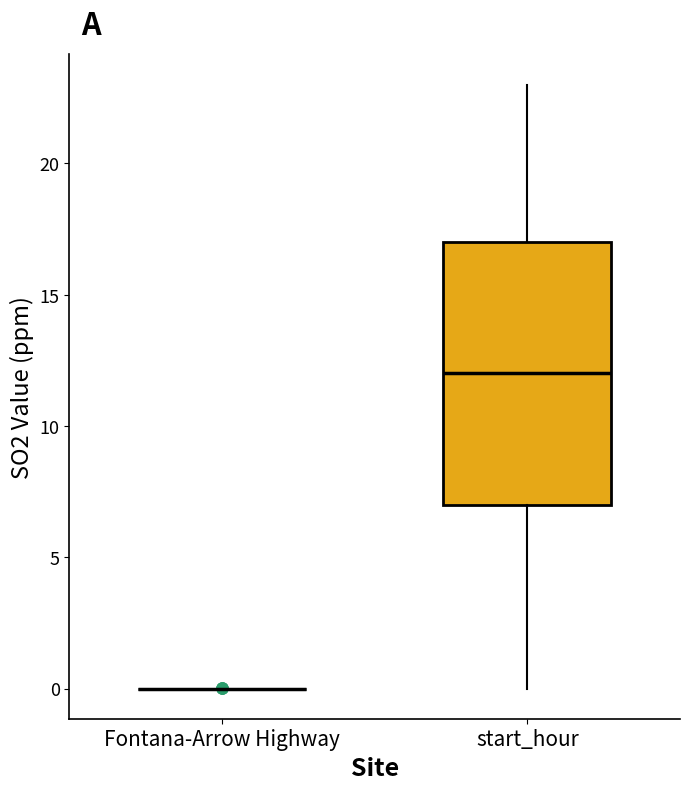

Reading left to right, read every box against the y-axis: the position of its median line, the range the box covers, and the ends of its whiskers. The values are not printed on the chart, so give them approximately, as read against the axis.

Fontana-Arrow Highway: box collapsed to a line at 0, whiskers 0 to 0
start_hour: median 12, box 7 to 17, whiskers 0 to 23